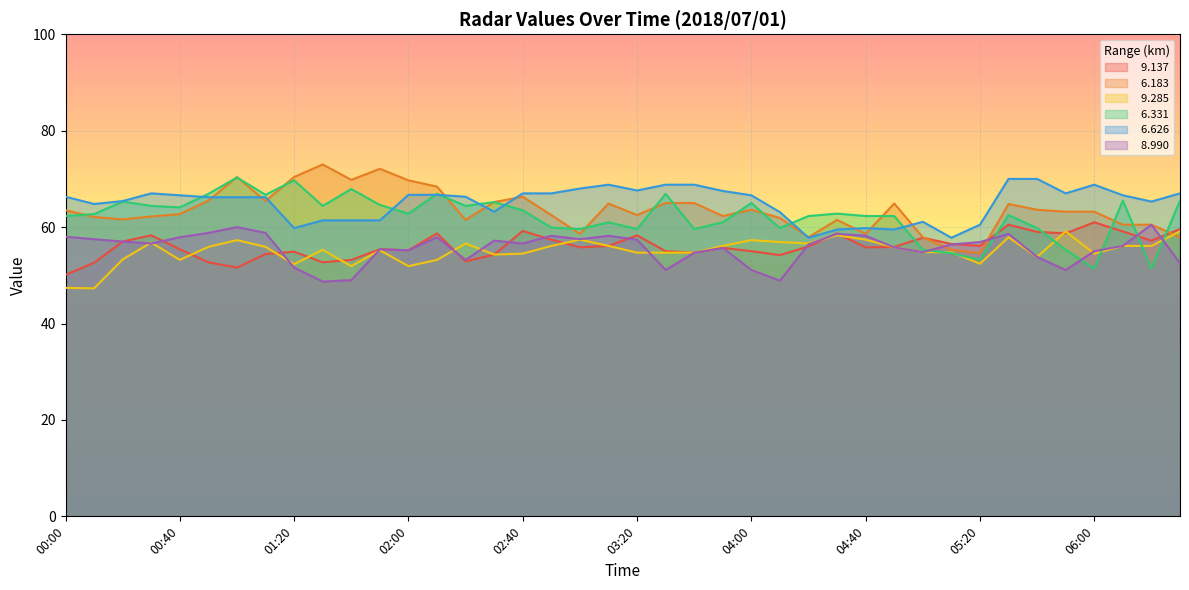

What position from the left is 05:40?

35